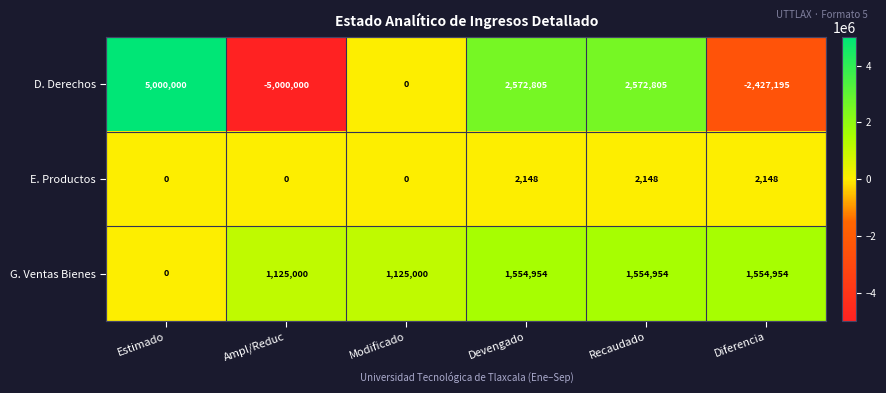

Which series has the largest total across all categories?

G. Ventas Bienes